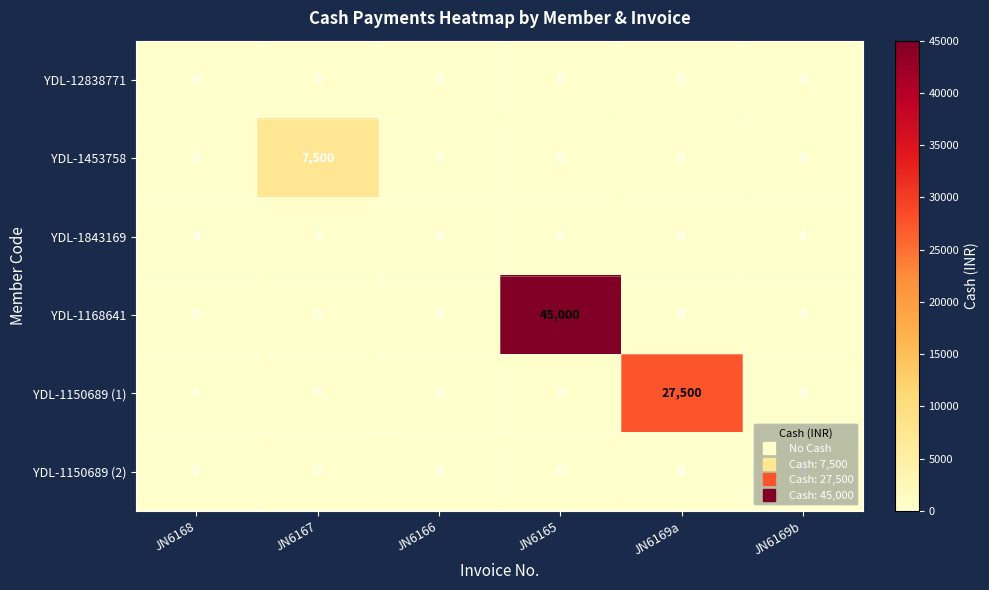

What is the greatest value displayed?

45000